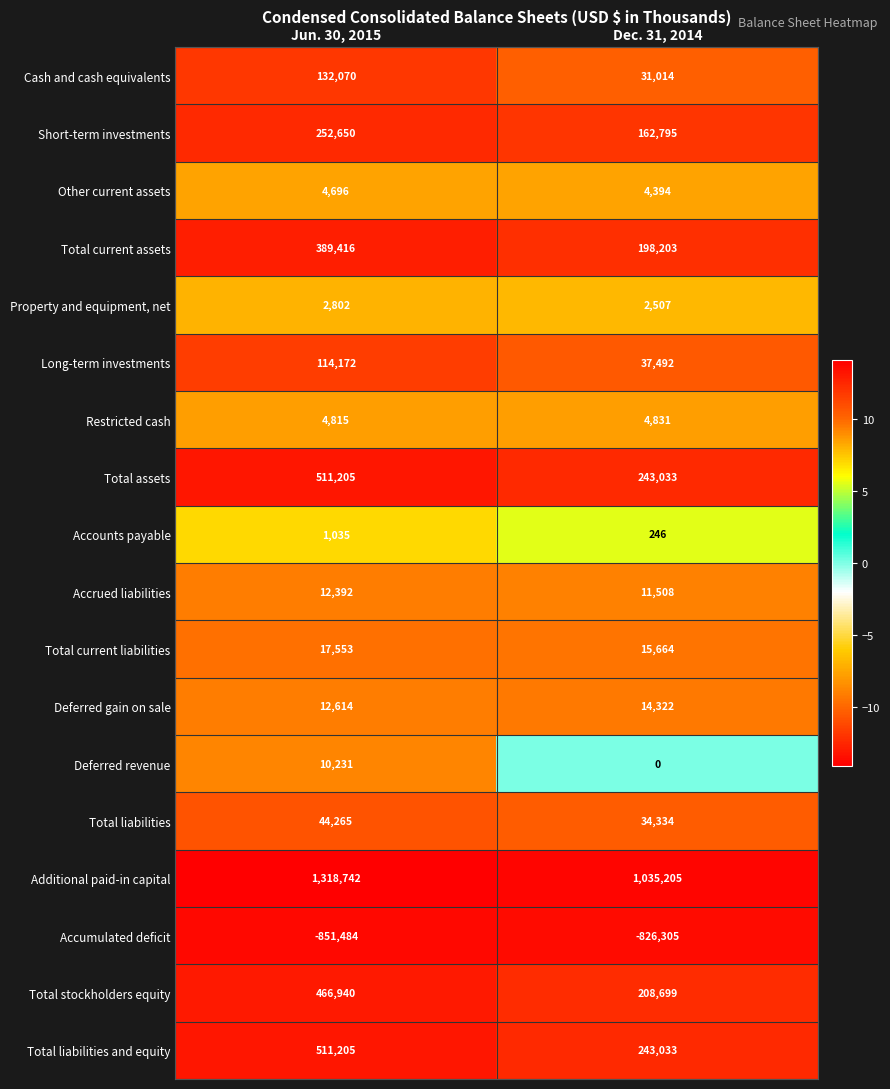

Which series changed the most between Jun. 30, 2015 and Dec. 31, 2014?

Additional paid-in capital